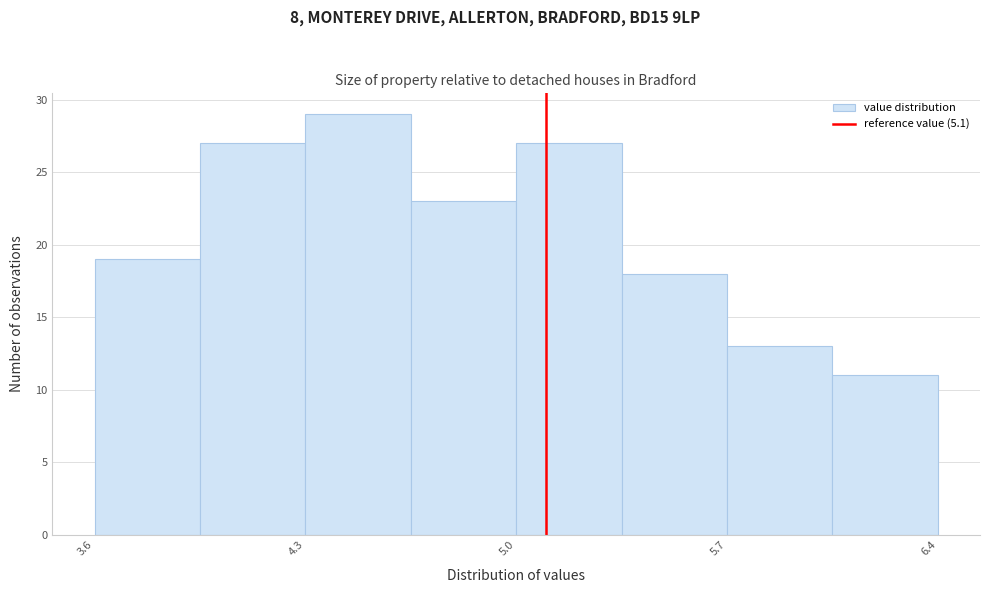

Read against the x-axis, roughly where is the centre of the tallest bar?

4.5